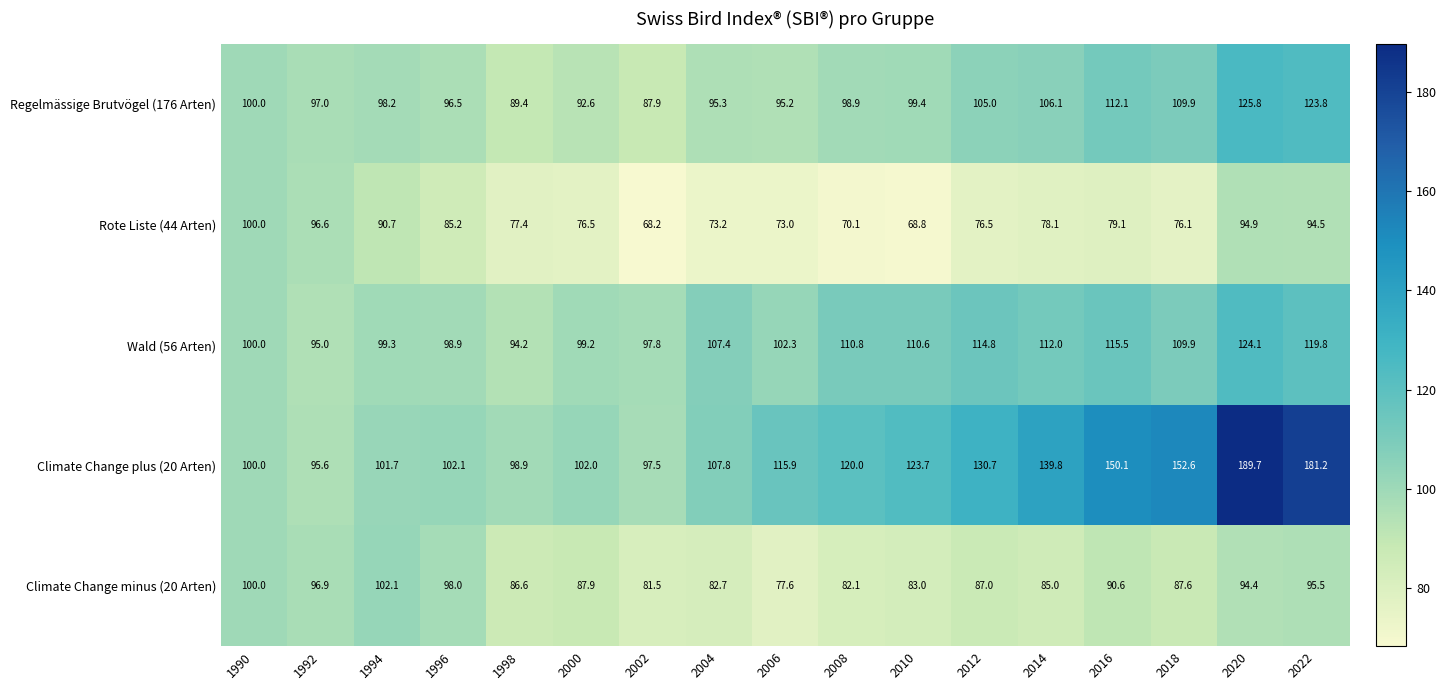

What is the minimum value shown in the chart?

68.2